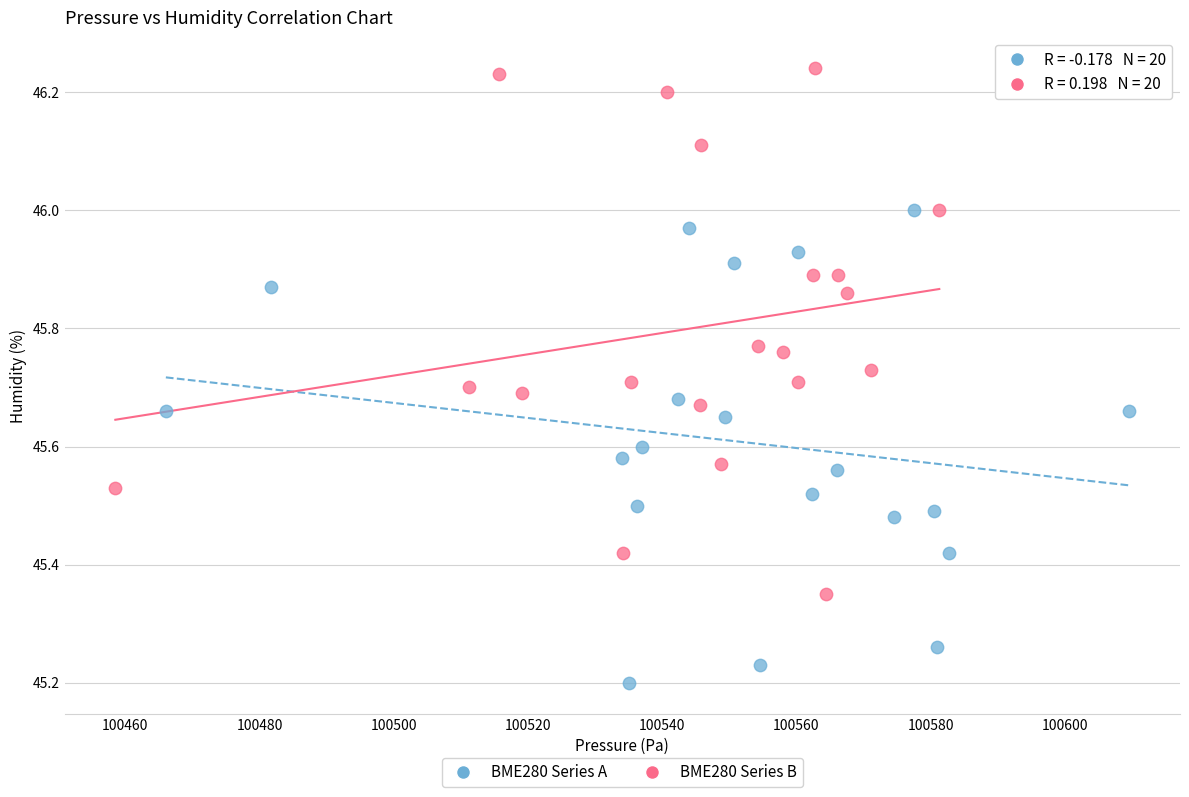

What are all the series names shown in the legend?

BME280 Series A, BME280 Series B